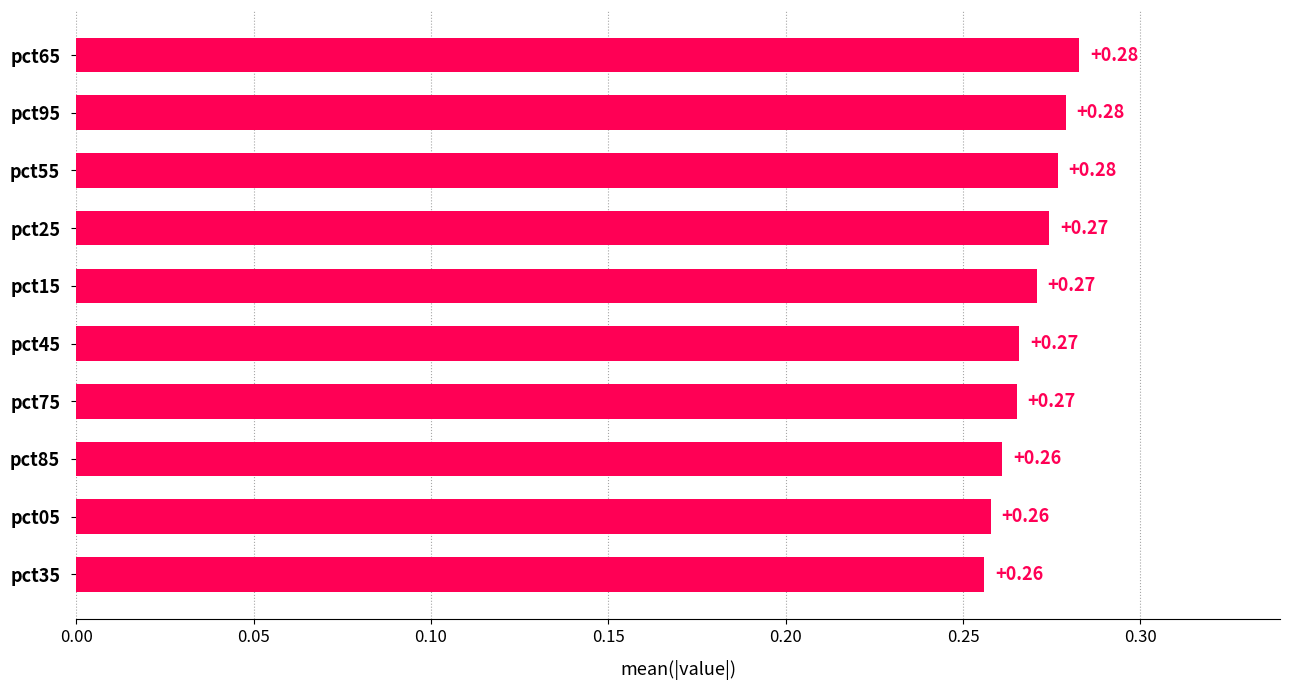

Which has a higher value, pct85 or pct75?

pct75